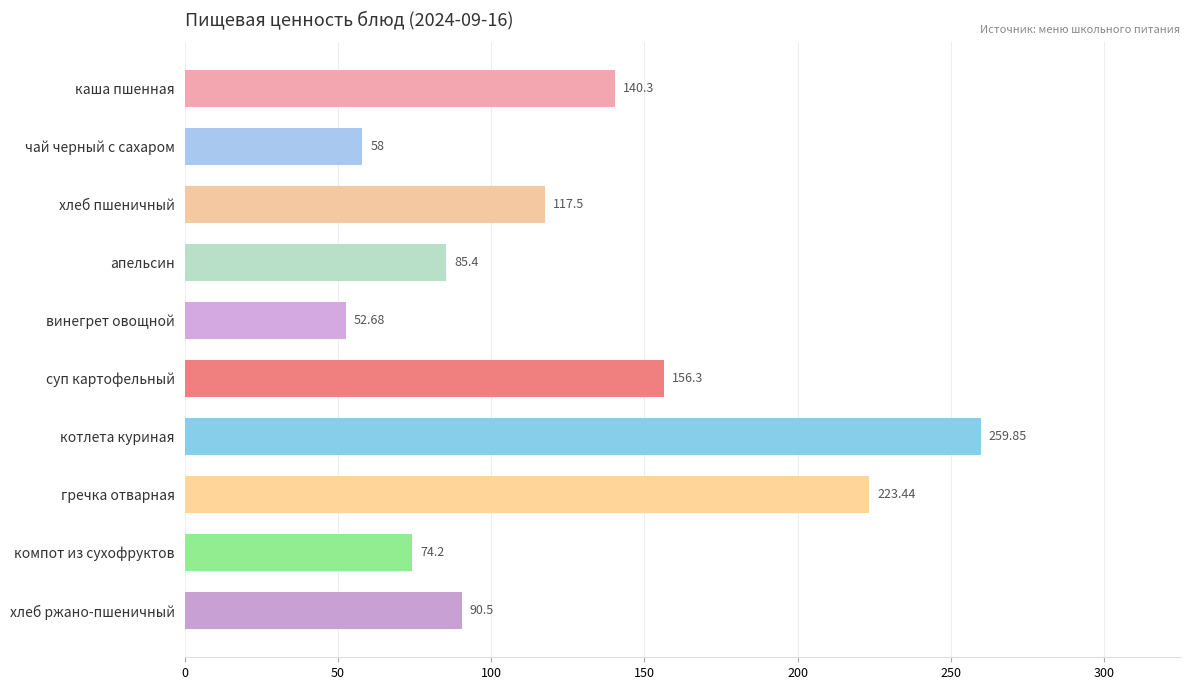

What is the difference between the values at хлеб пшеничный and винегрет овощной?

64.8